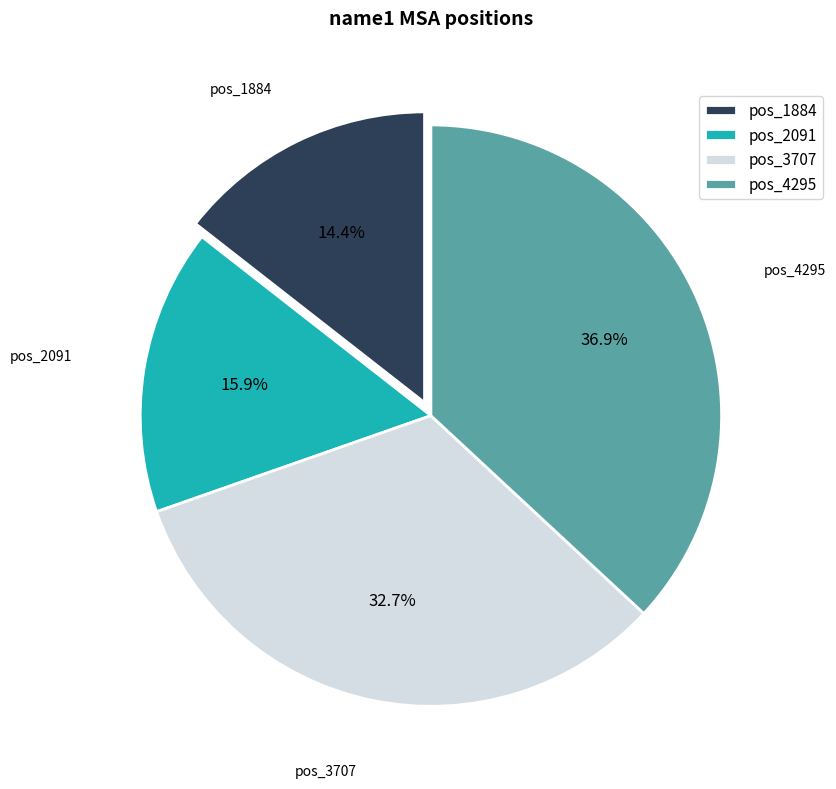

Between pos_2091 and pos_3707, which is larger?

pos_3707